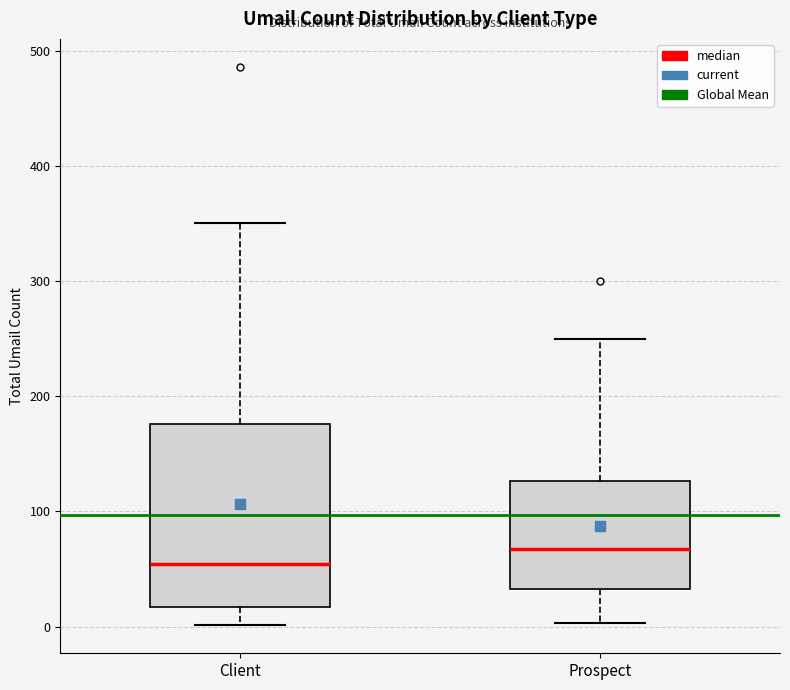

Reading left to right, read every box against the y-axis: the position of its median line, the range the box covers, and the ends of its whiskers. The values are not printed on the chart, so give them approximately, as read against the axis.

Client: median 50, box 20 to 180, whiskers 0 to 350
Prospect: median 70, box 30 to 130, whiskers 0 to 250